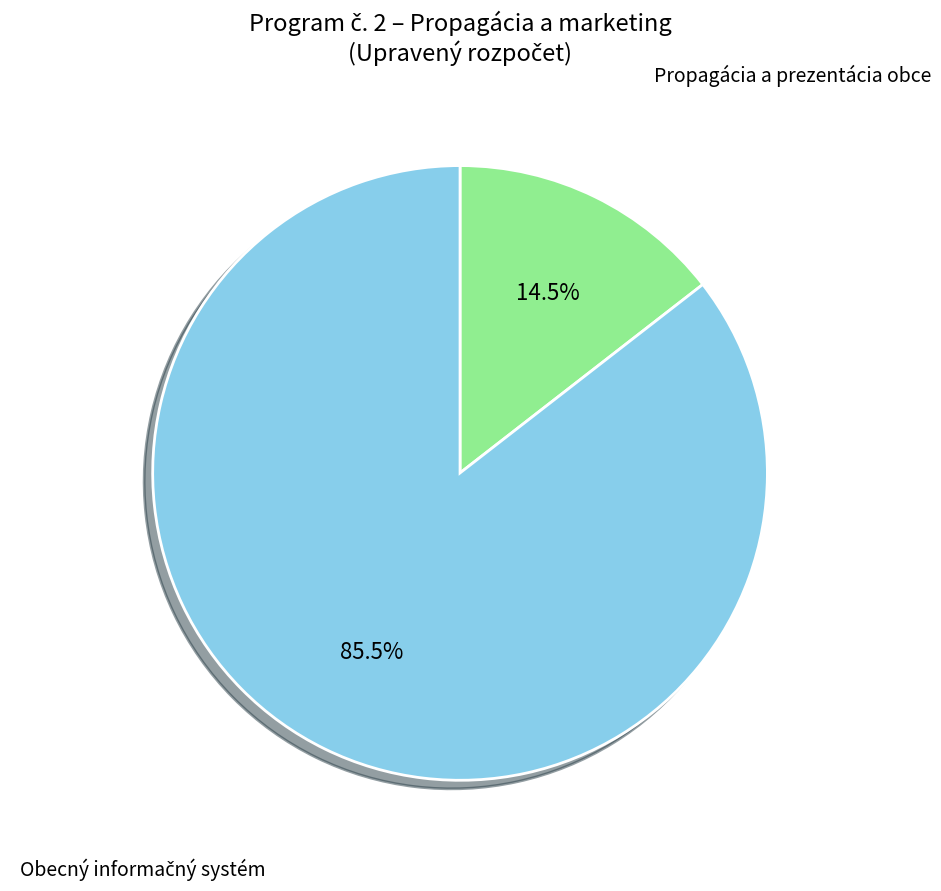

Is there a majority slice in this chart?

Yes